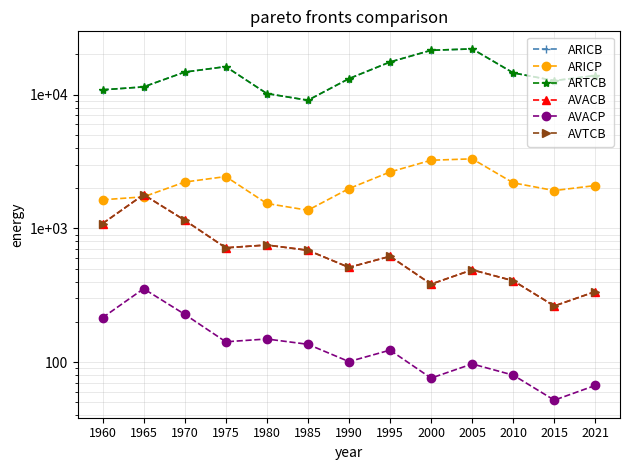

Is it true that AVACP equals 354 at 1965?

True